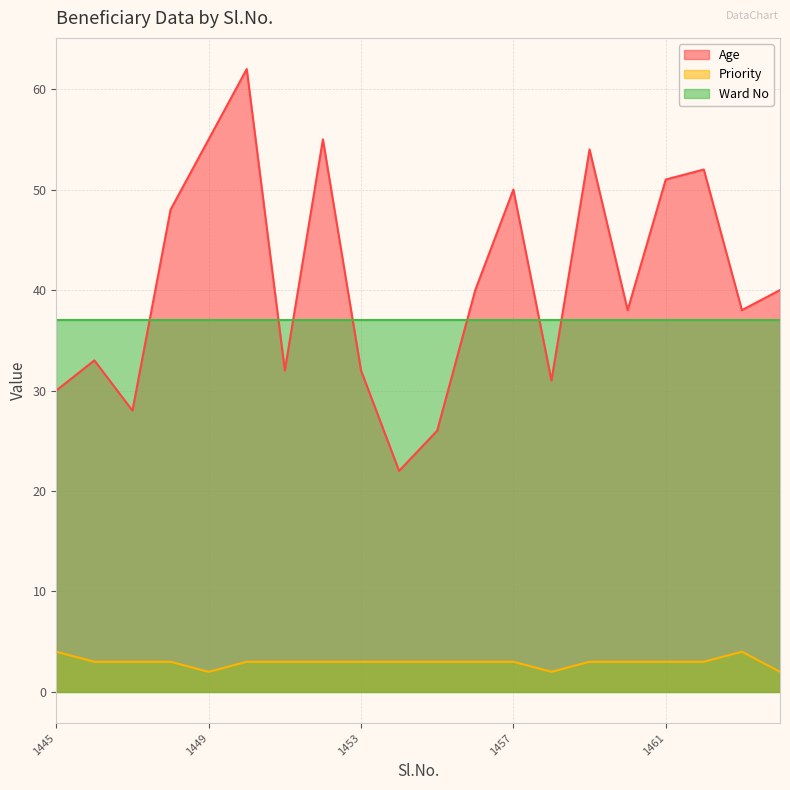

What is the sum of all Priority values?

59